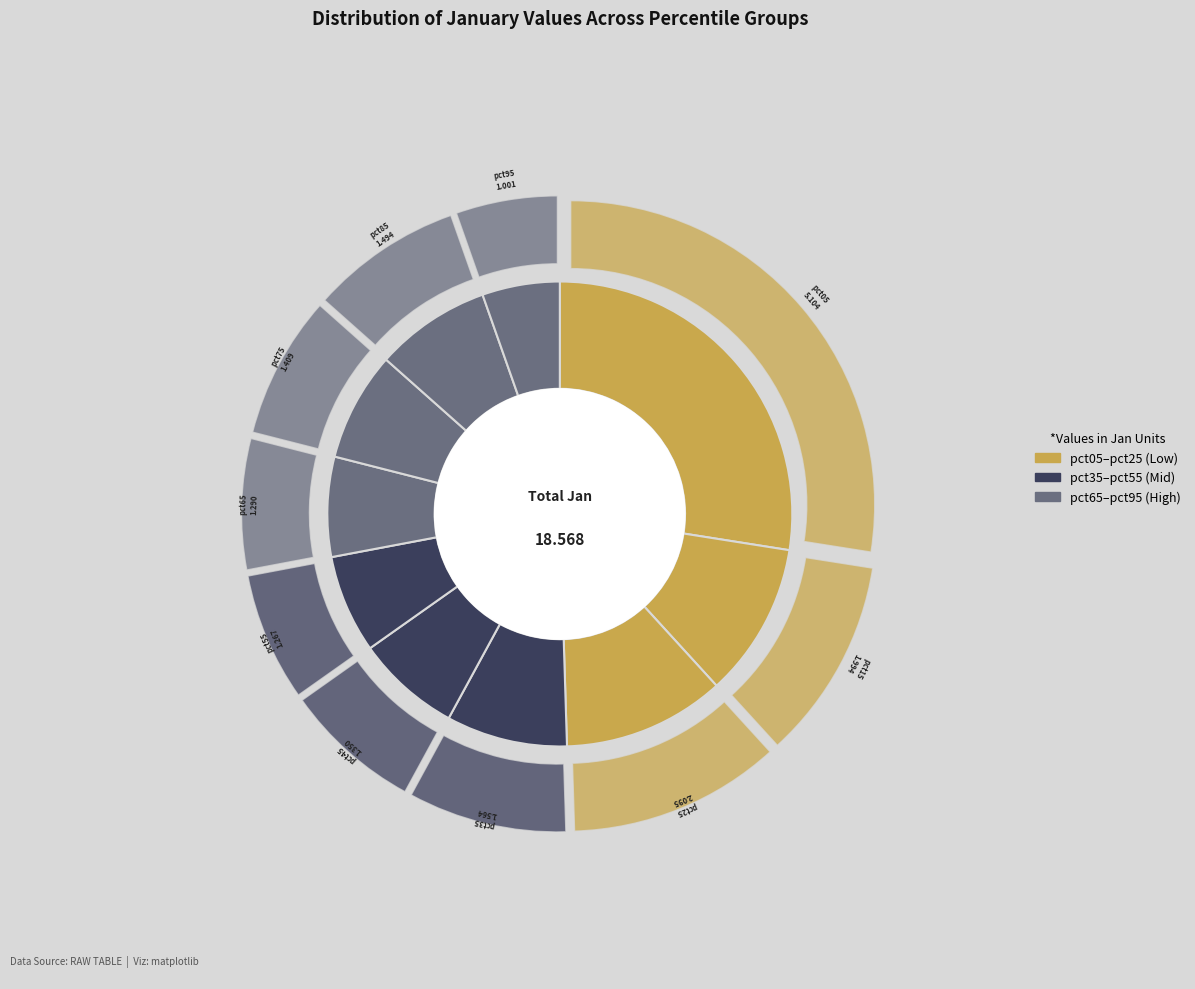

How many segments does this pie chart have?

10